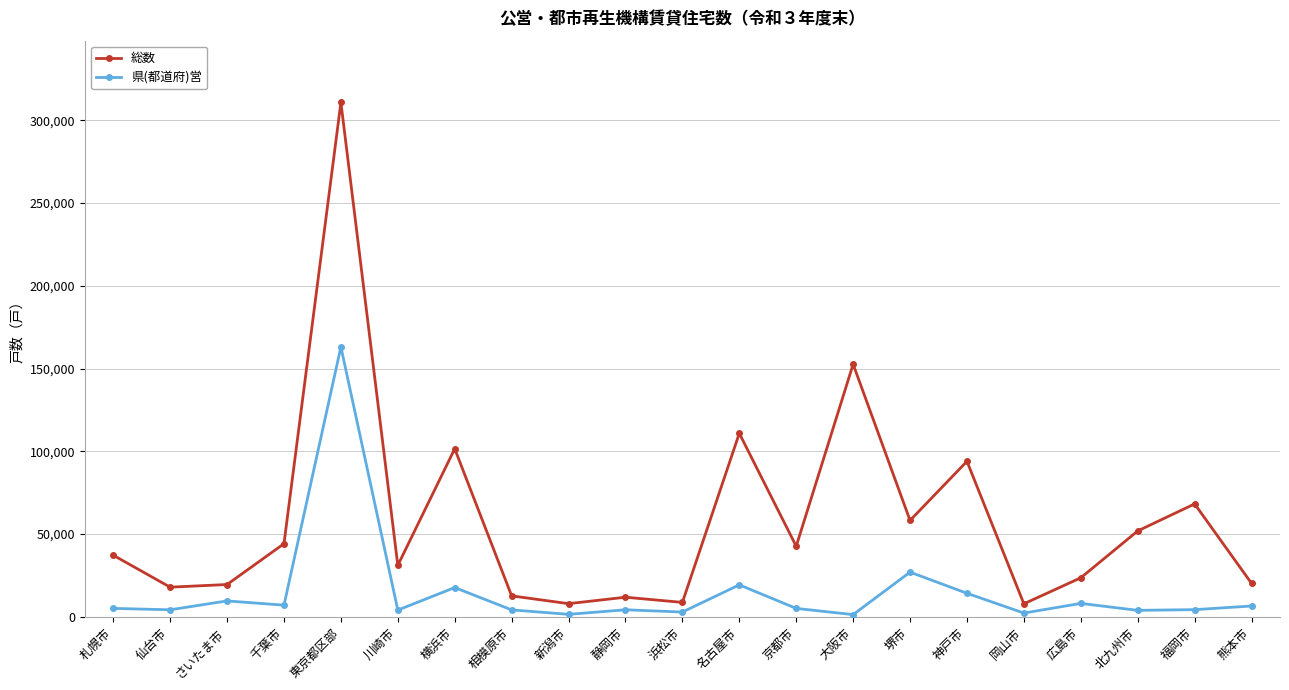

Which series changed the most between 東京都区部 and 横浜市?

総数